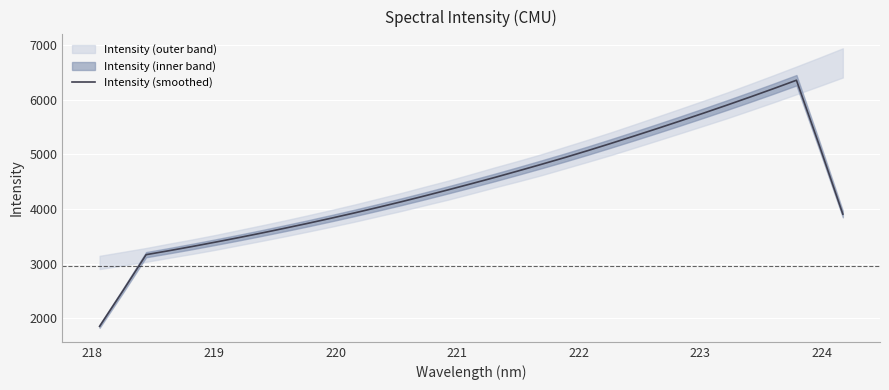

What is the maximum value for Intensity (smoothed)?

6355.8